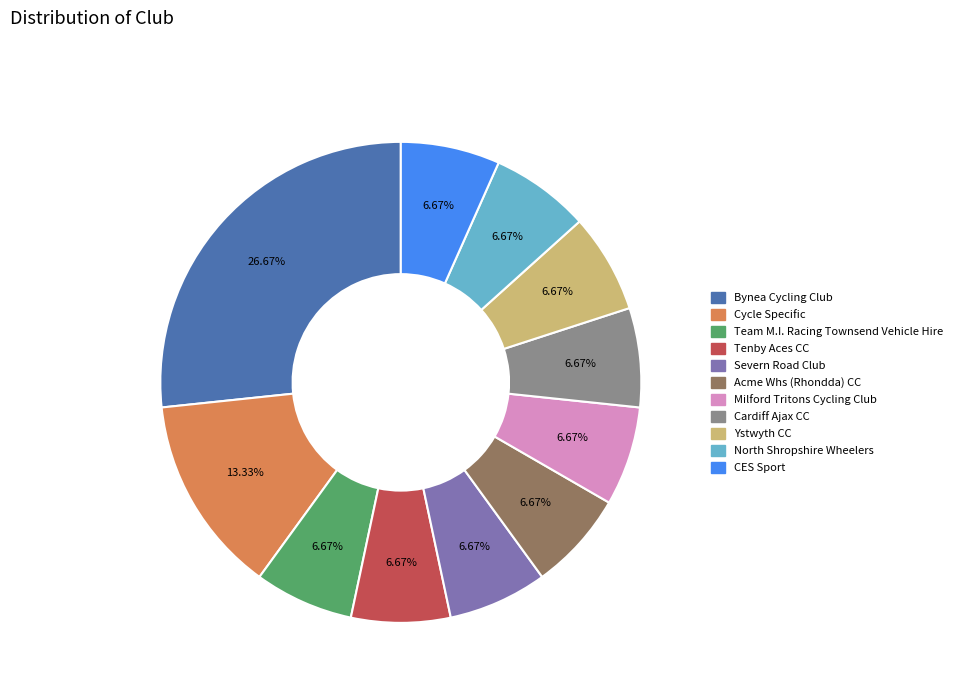

What is the total percentage of Milford Tritons Cycling Club and CES Sport?

13.3%